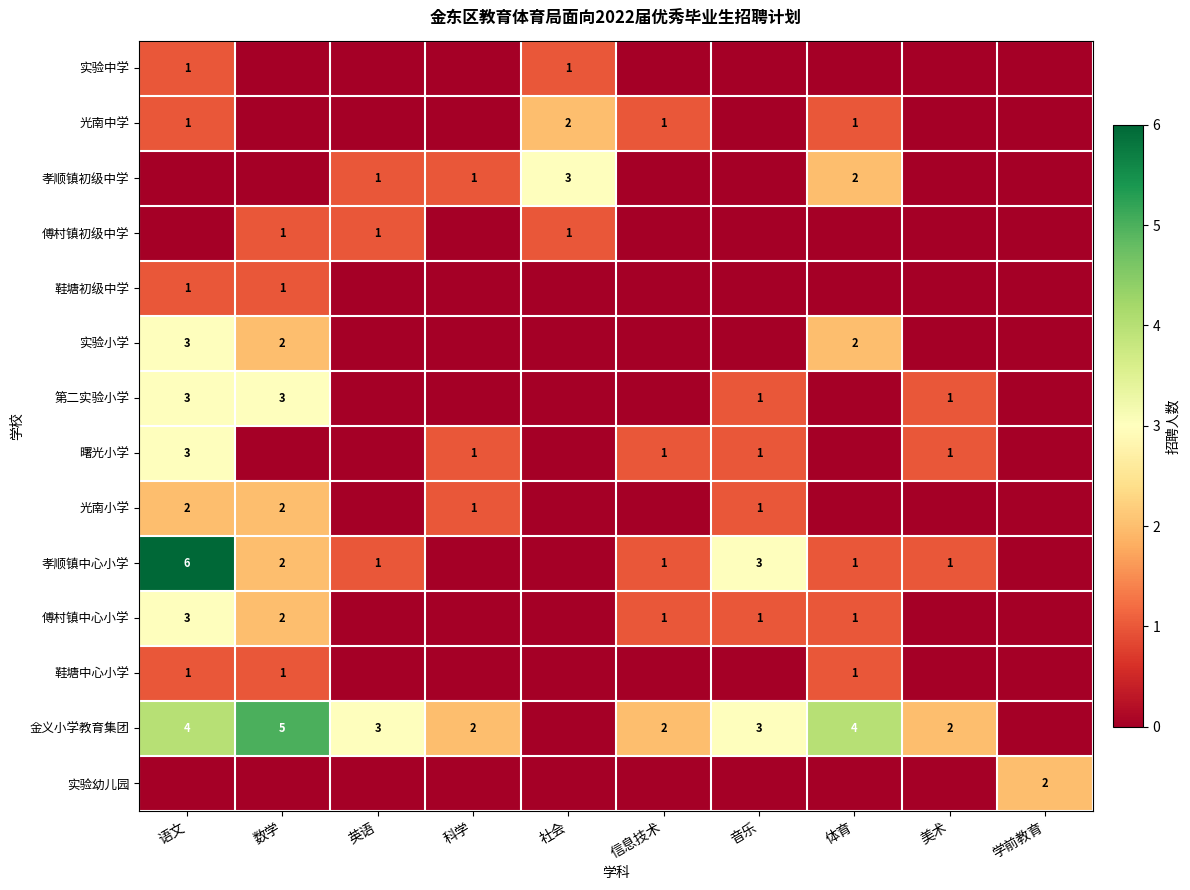

Is the value of 孝顺镇中心小学 at 美术 greater than the value of 曙光小学 at 语文?

No